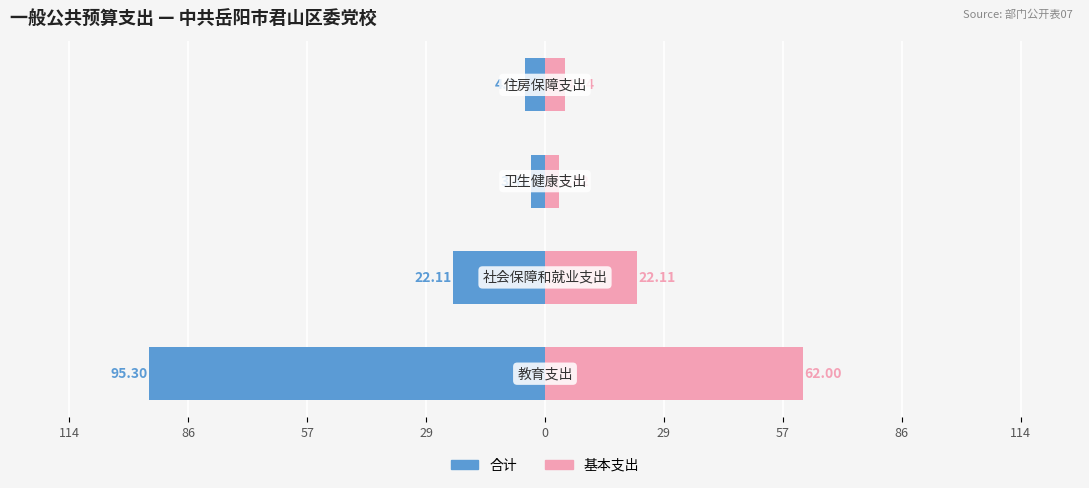

What is the average value of the 合计 series?

-31.4